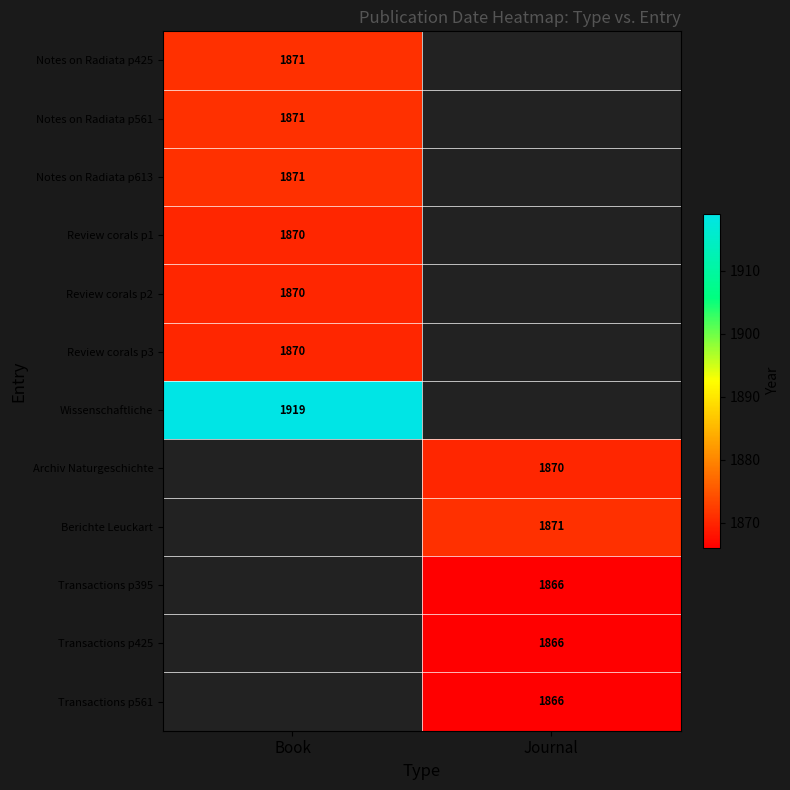

True or false: Notes on Radiata p613 has a value of 1203 at Book.

False